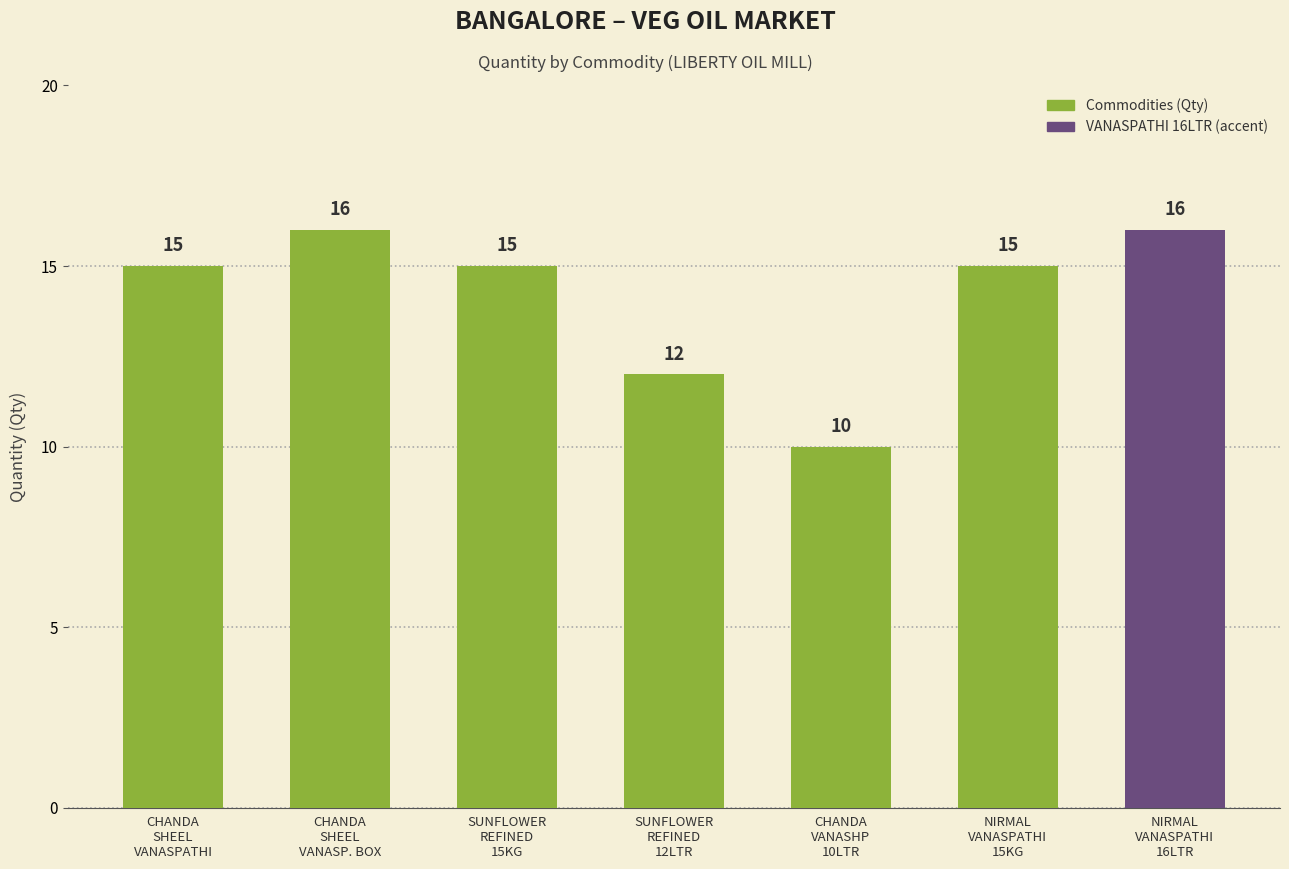

Approximately how many times larger is the value at CHANDA
SHEEL
VANASP. BOX compared to CHANDA
SHEEL
VANASPATHI?

1.1